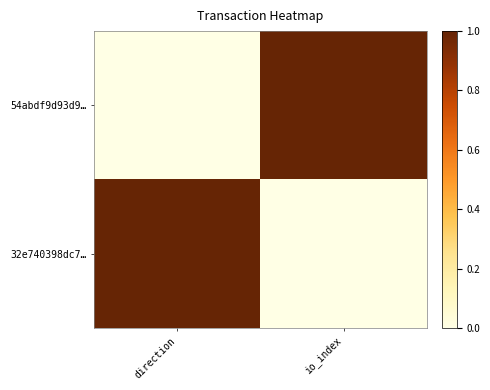

How many data points does each series have?

2